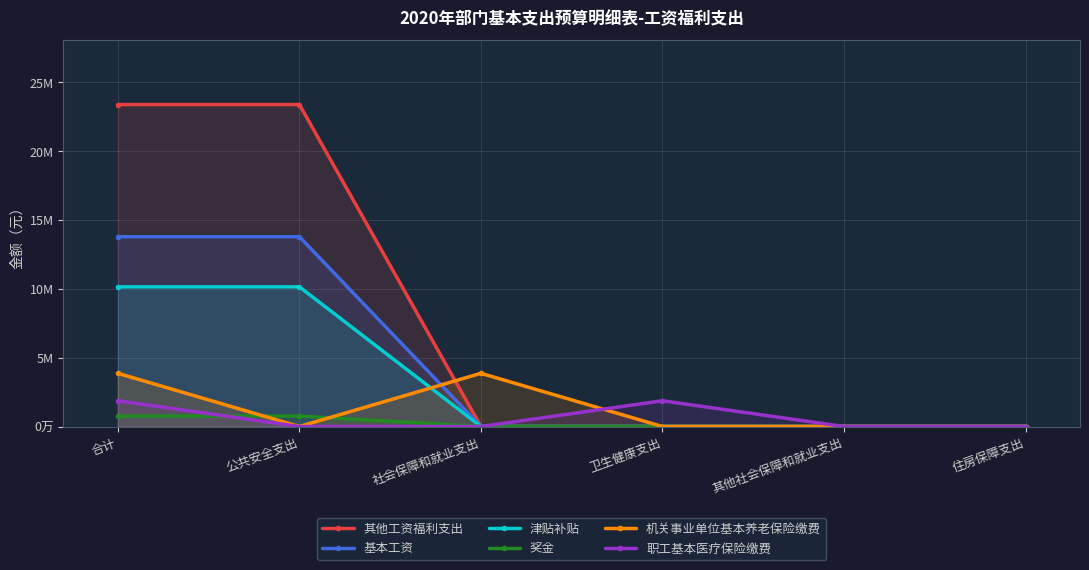

What is the approximate value of 机关事业单位基本养老保险缴费 at 社会保障和就业支出?

3864000.0